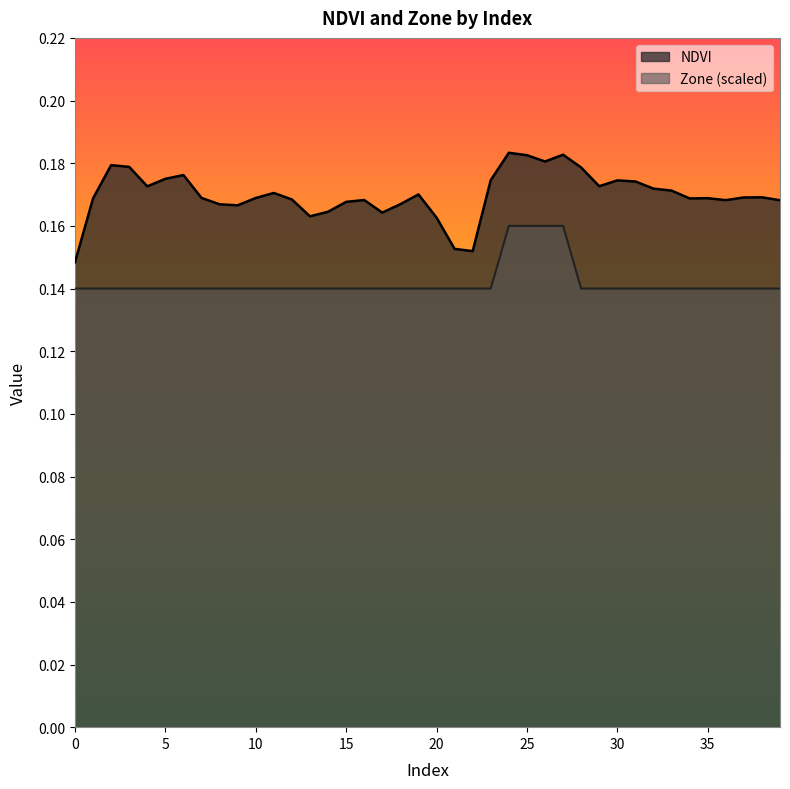

List the series in order of their peak value, highest first.

NDVI, Zone (scaled)